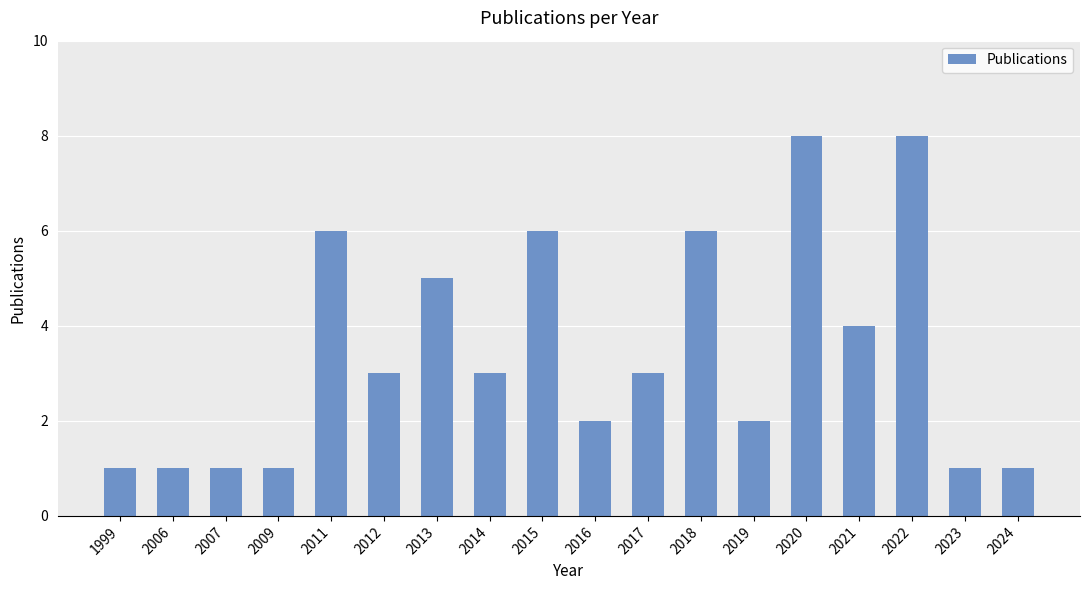

What is the maximum value shown in the chart?

8